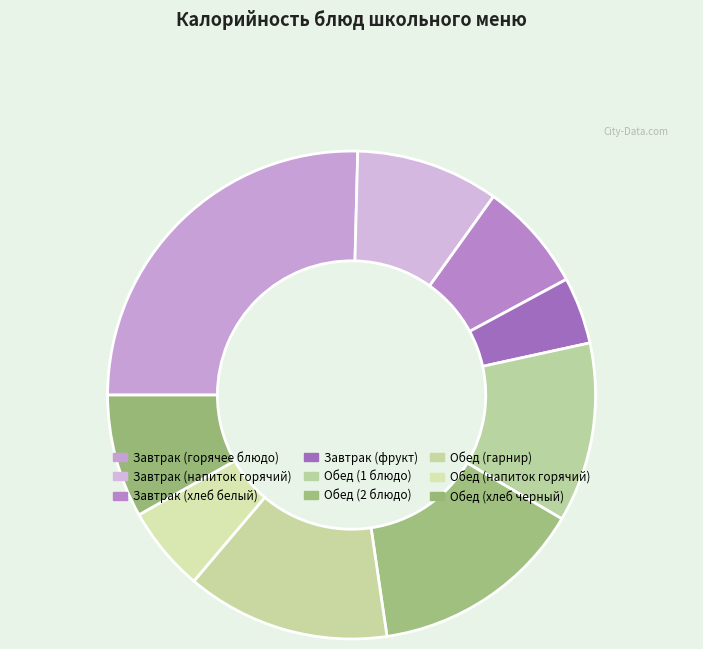

What is the ratio of the value at Обед (хлеб черный) to the value at Обед (2 блюдо)?

0.6